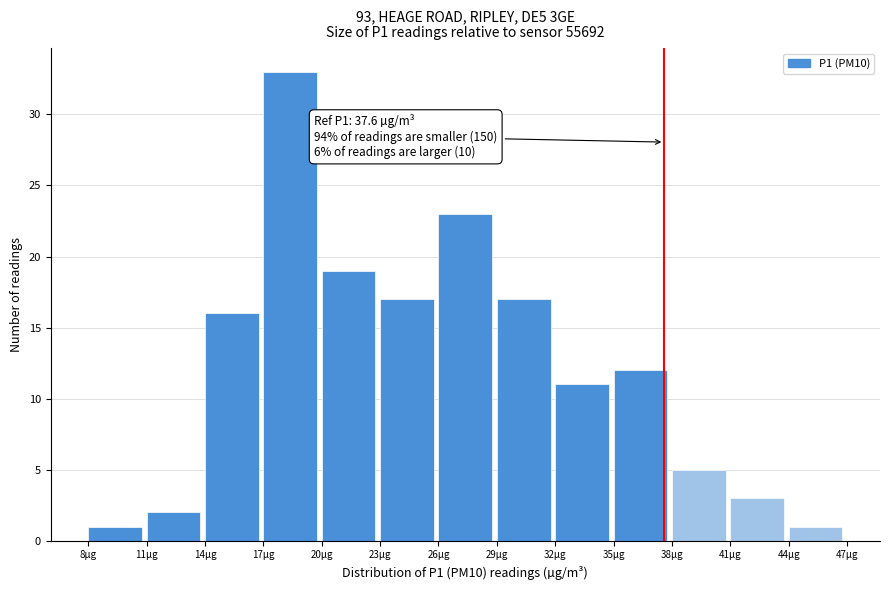

Over which range of the x-axis is the bar tallest?

17 to 20